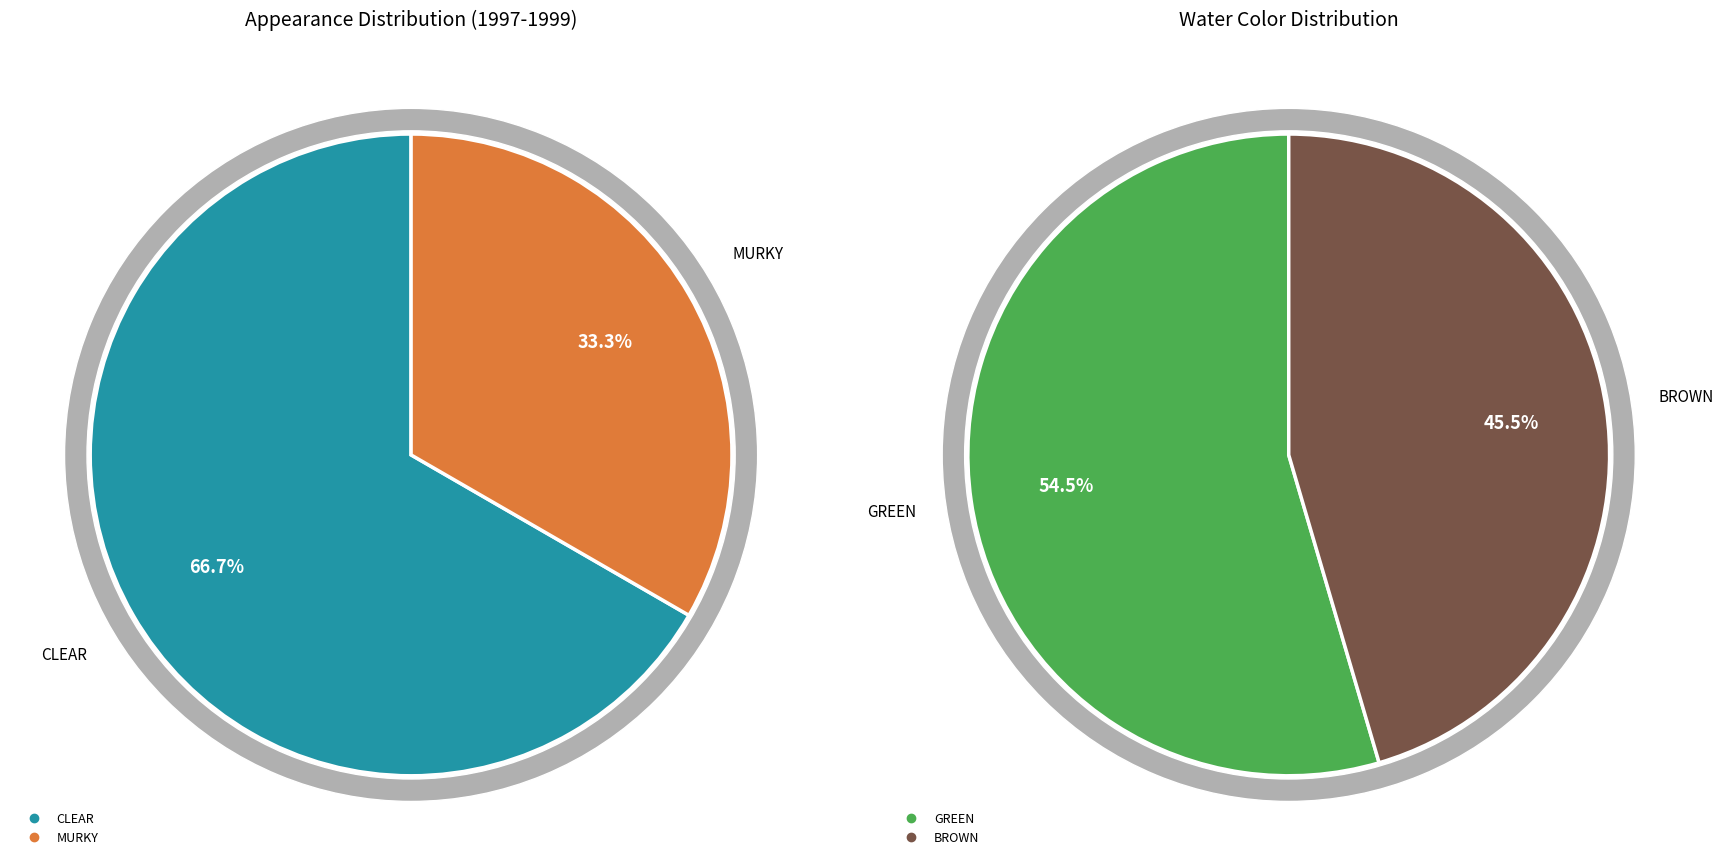

What is the smallest slice in the pie chart?

MURKY